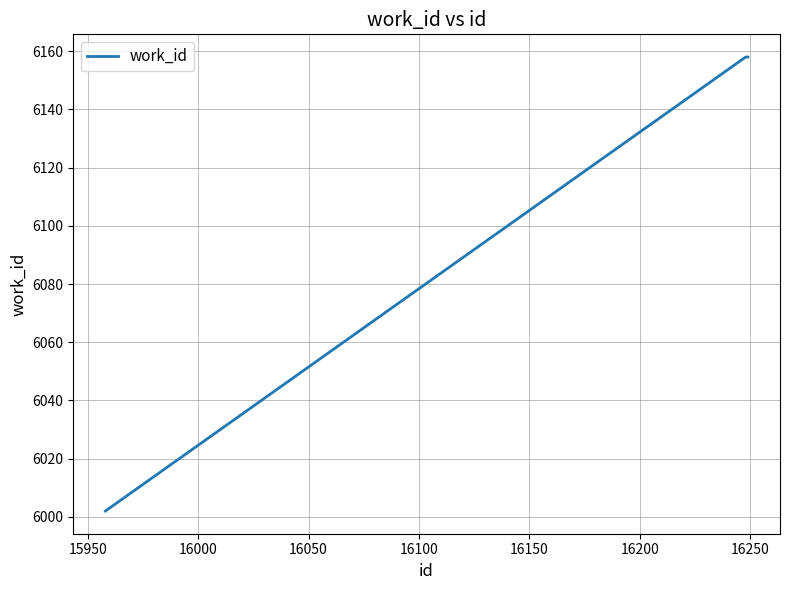

What is the minimum value shown in the chart?

6002